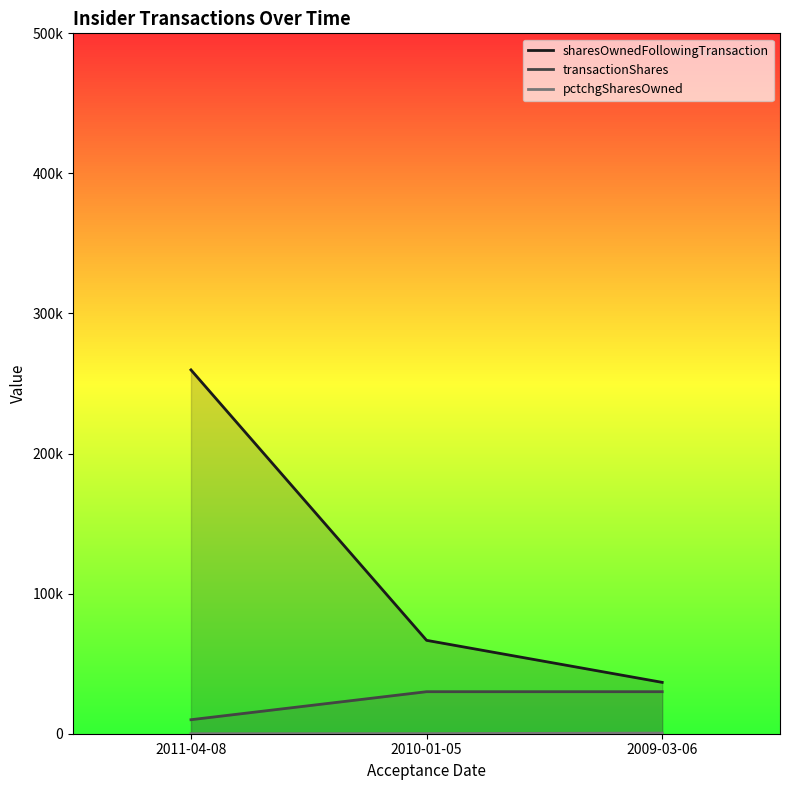

At which label does sharesOwnedFollowingTransaction first exceed 66666?

2011-04-08